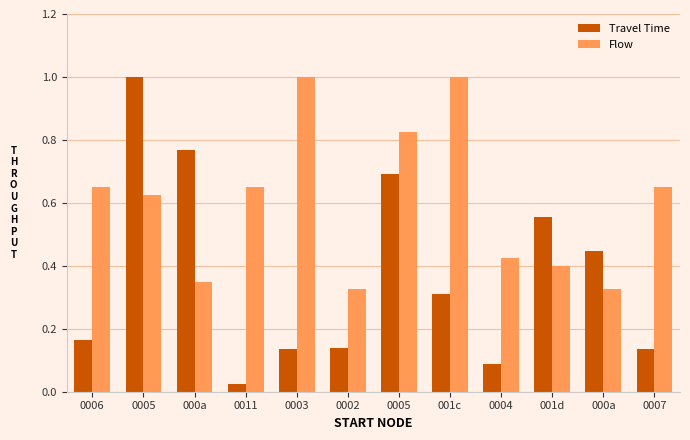

Between 000a and 001d, which is larger?

001d